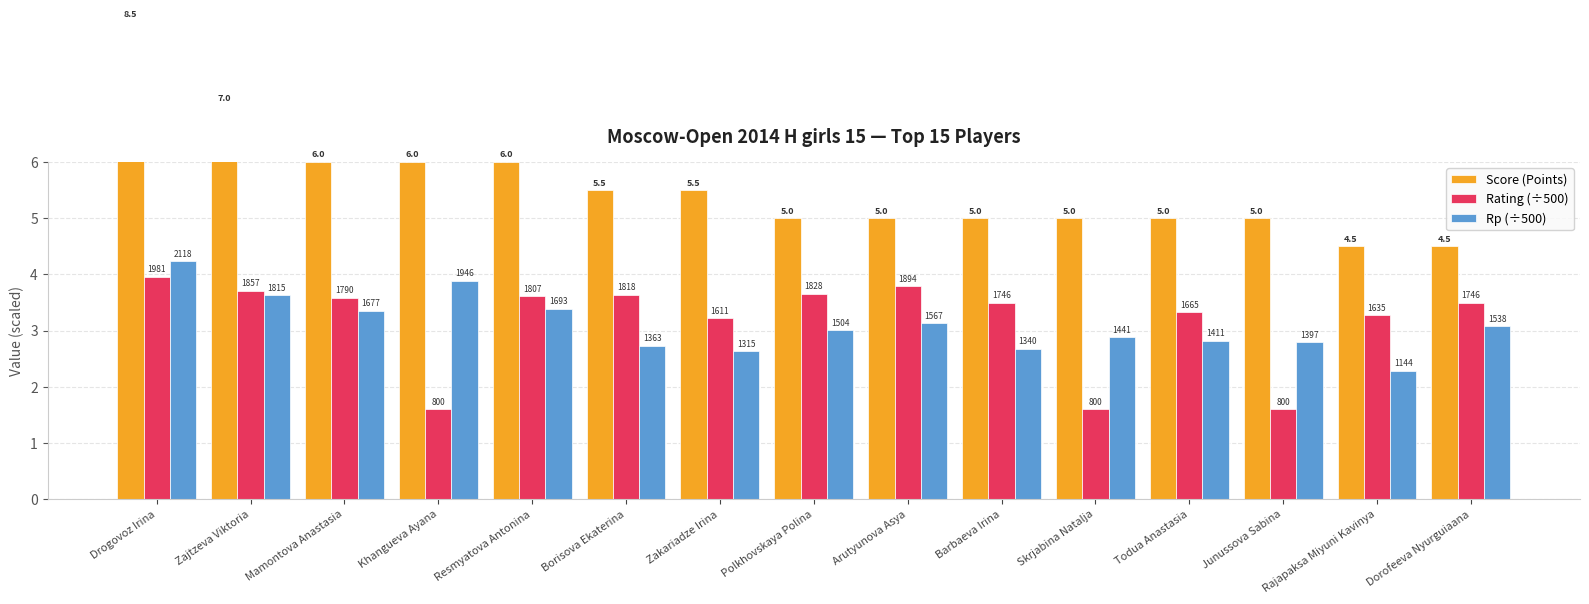

The value of Rp (÷500) at Todua Anastasia is 1.5. True or false?

False